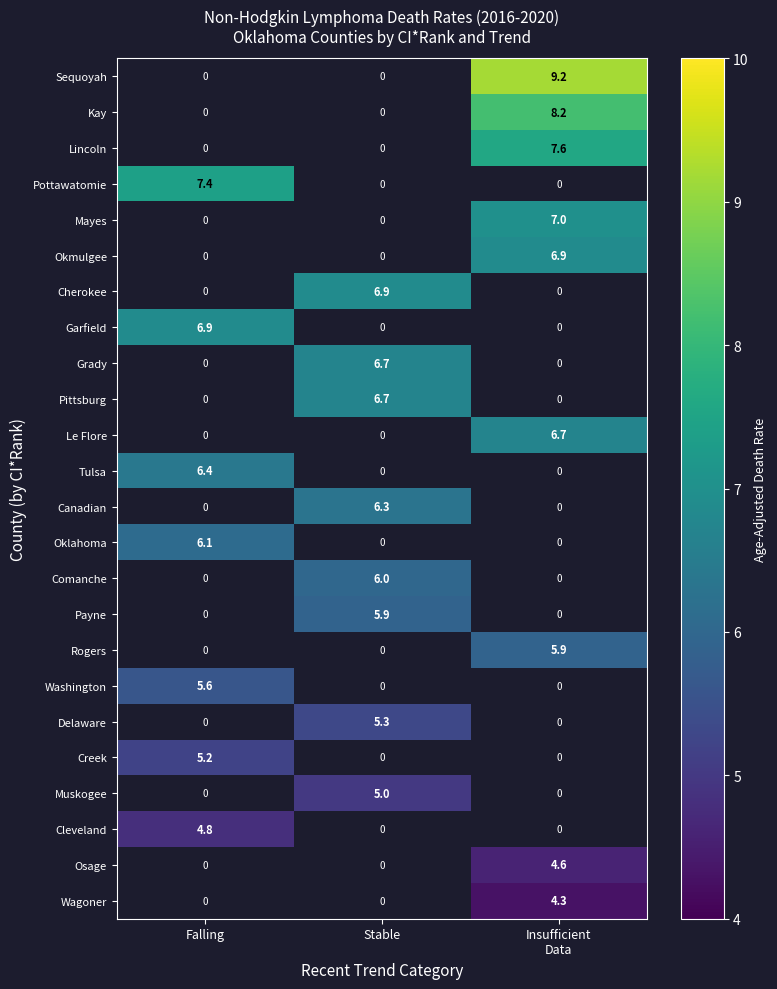

Between Falling and Insufficient
Data, which is larger?

Insufficient
Data